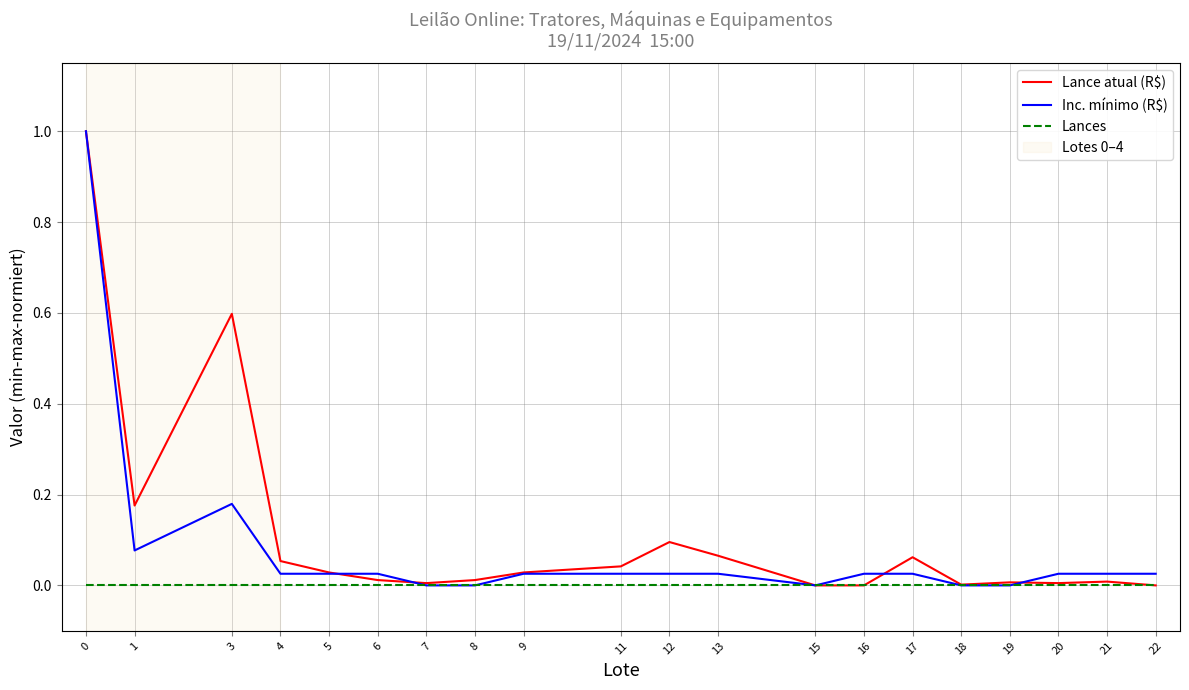

What is the total value across all series at 0?

2.0